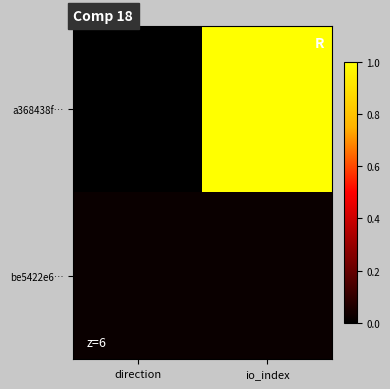

Reading right to left, list all the values displayed in this chart.

a368438f…: io_index=1.0	direction=0.0
be5422e6…: io_index=0.0	direction=0.0